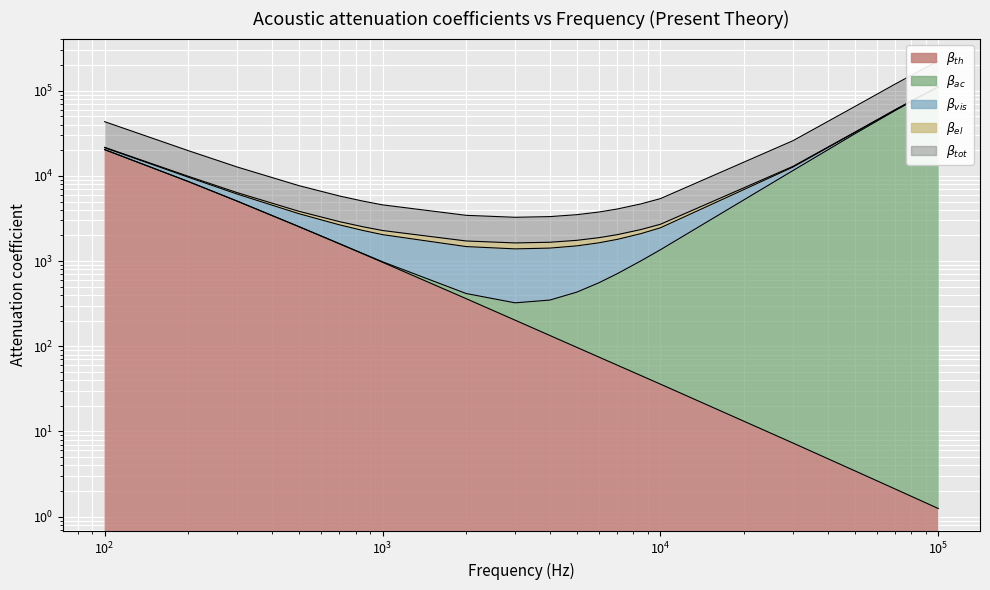

Reading left to right, extract all data points from this chart.

beta_th: 100=20331.2	200=8583.3	300=5049.3	500=2534.6	700=1593.7	850=1215.8	1000=967.9	2000=361.8	3000=202.3	4000=133.8	5000=97.1	6000=74.8	7000=59.9	8500=45.4	10000=35.9	30000=7.3	50000=3.5	70000=2.1	85000=1.6	100000=1.2
beta_ac: 100=43265.6	200=19770.7	300=12704.3	500=7679.4	700=5804.5	850=5055.4	1000=4567.6	2000=3441.4	3000=3264.5	4000=3324.6	5000=3501.8	6000=3760.1	7000=4085.1	8500=4683.3	10000=5405.2	30000=25872.3	50000=64939.1	70000=119703.1	85000=168912.9	100000=223289.5
beta_tot: 100=21632.8	200=9885.3	300=6352.1	500=3839.7	700=2902.3	850=2527.7	1000=2283.8	2000=1720.7	3000=1632.2	4000=1662.3	5000=1750.9	6000=1880.1	7000=2042.5	8500=2341.6	10000=2702.6	30000=12936.1	50000=32469.5	70000=59851.5	85000=84456.5	100000=111644.8